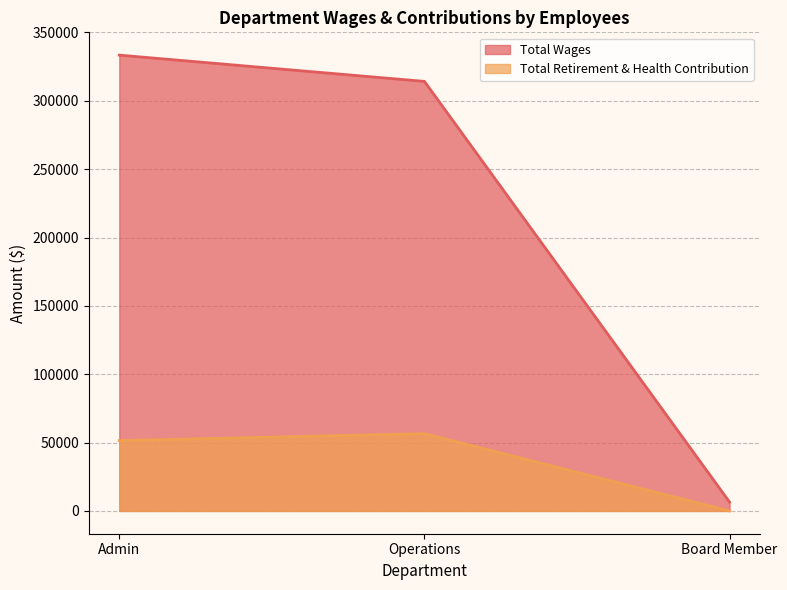

Which series changed the most between Admin and Operations?

Total Wages